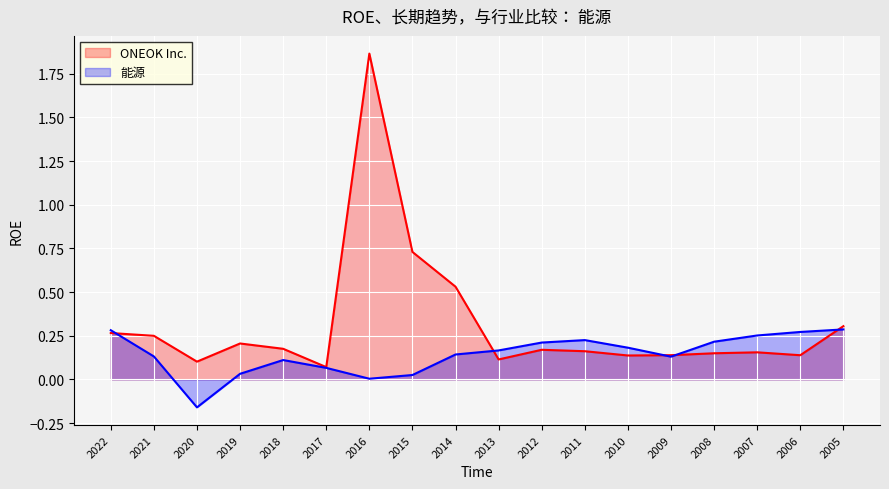

At which label is ONEOK Inc. closest to 0?

2017